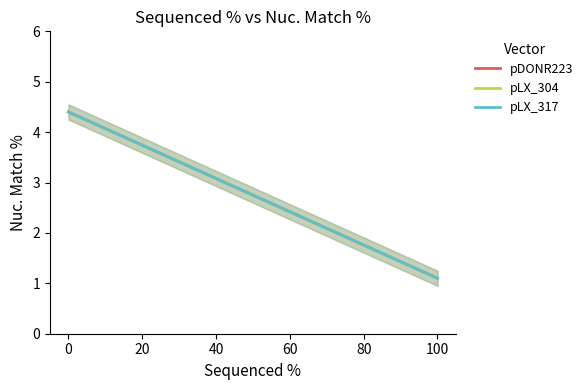

Which series has the largest range (max minus min)?

pDONR223